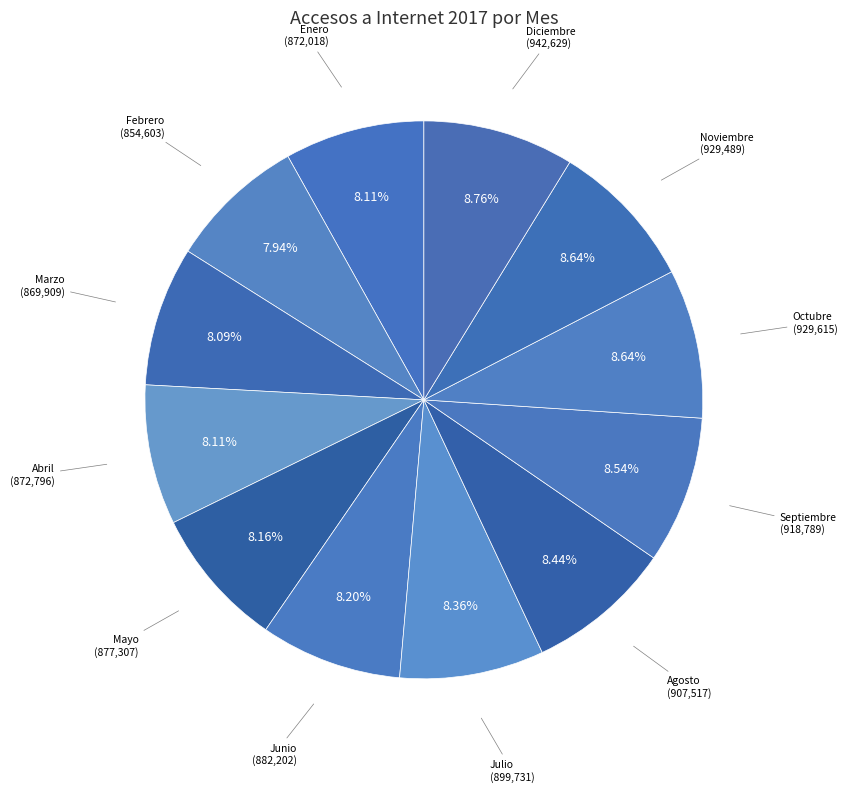

What is the ratio of the value at Septiembre to the value at Julio?

1.0